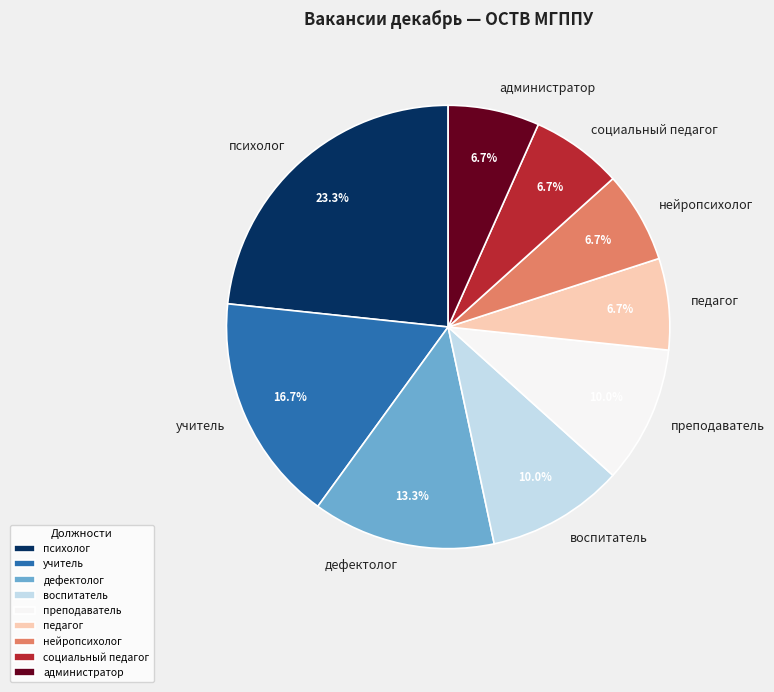

To the nearest percent, what is the difference between the психолог and педагог slice percentages?

17%